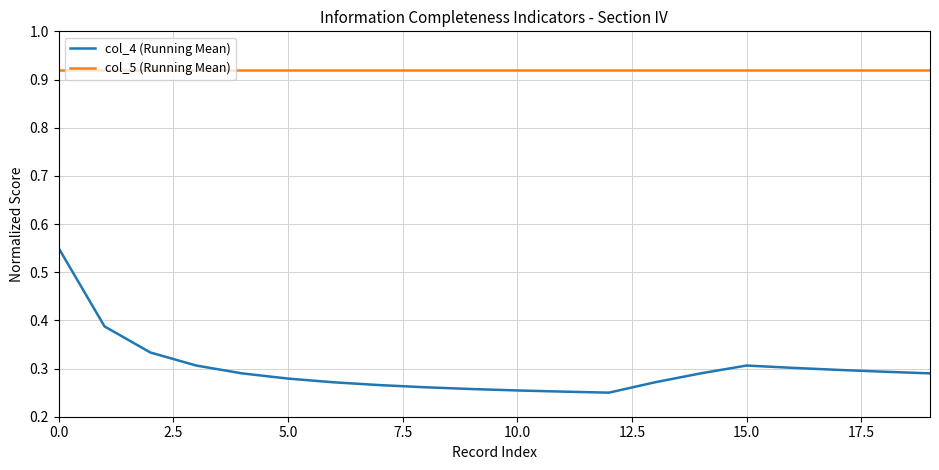

True or false: col_4 (Running Mean) and col_5 (Running Mean) intersect in this chart.

False